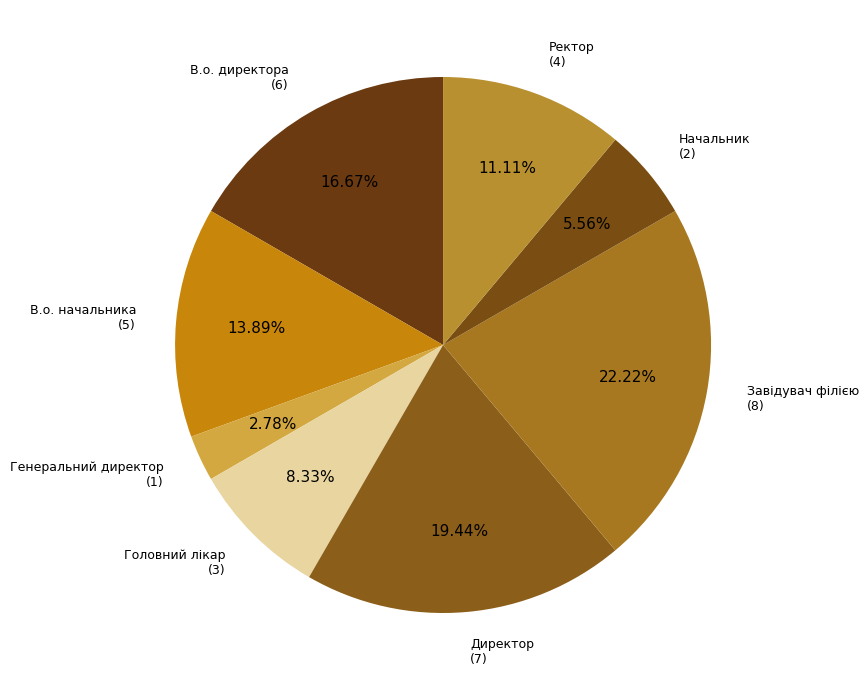

The Ректор slice represents 24% of the pie. True or false?

False